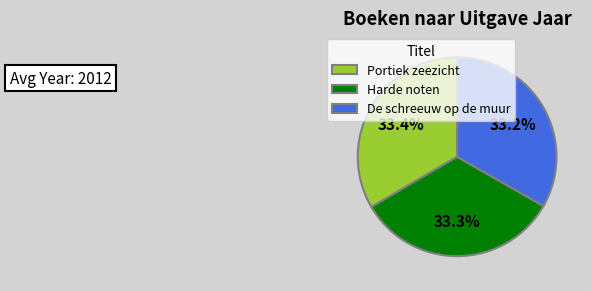

The De schreeuw op de muur slice represents 23% of the pie. True or false?

False